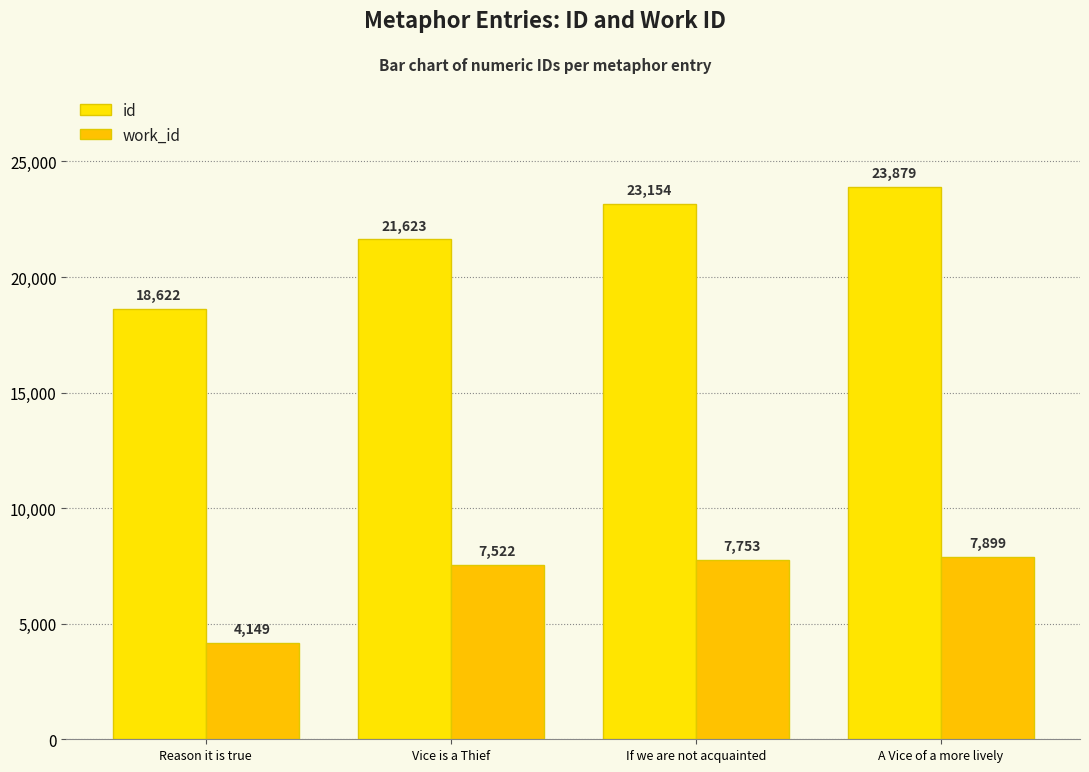

Is it true that work_id equals 1868 at If we are not acquainted?

False